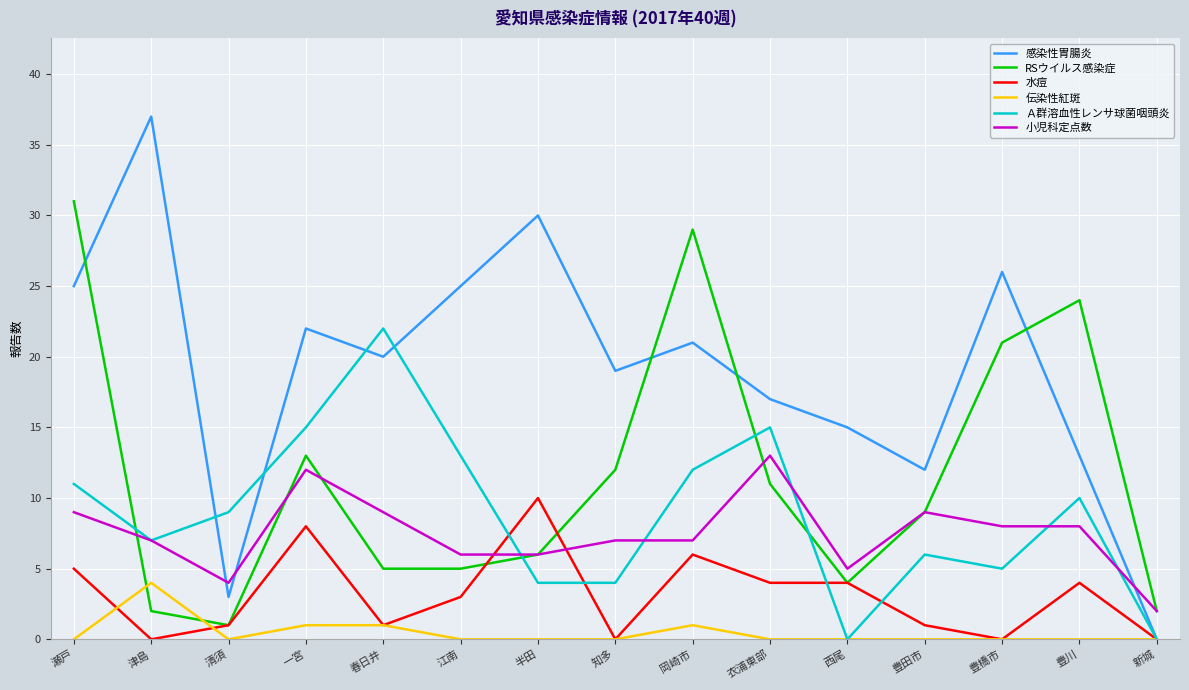

At 瀬戸, list the series in order from largest to smallest.

RSウイルス感染症, 感染性胃腸炎, Ａ群溶血性レンサ球菌咽頭炎, 小児科定点数, 水痘, 伝染性紅斑